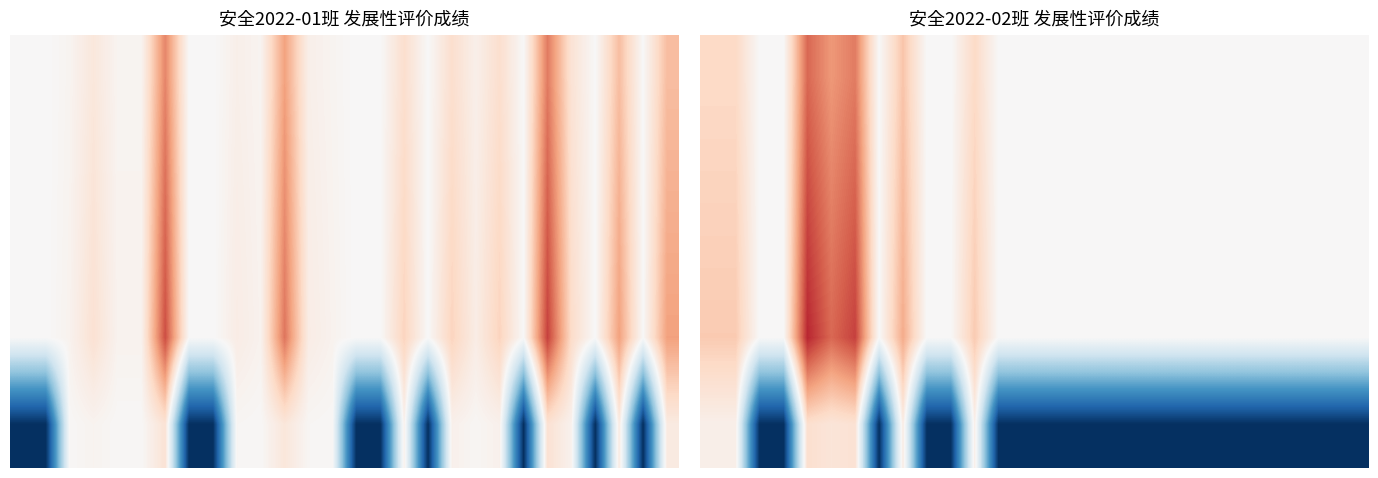

What is the smallest value displayed?

-0.5